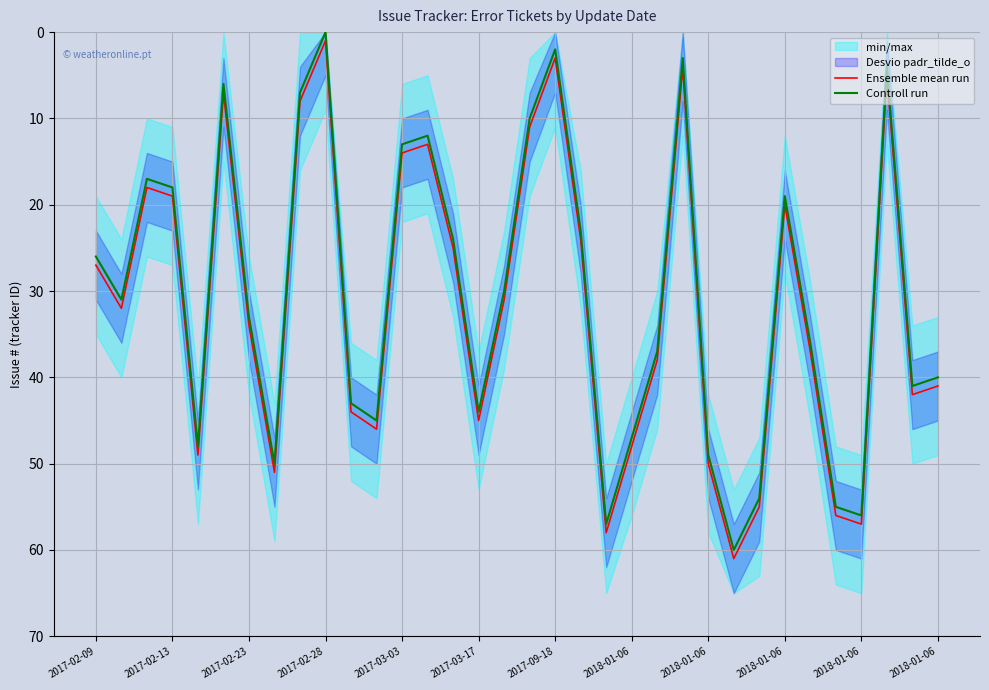

How many values in the Ensemble mean run series exceed 34?

16